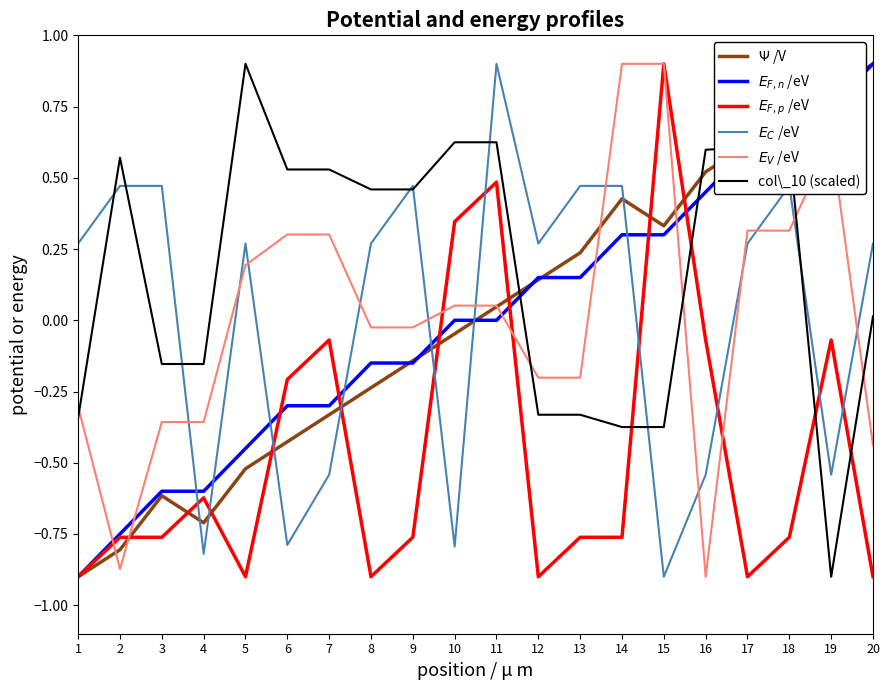

What is the maximum value shown in the chart?

0.9